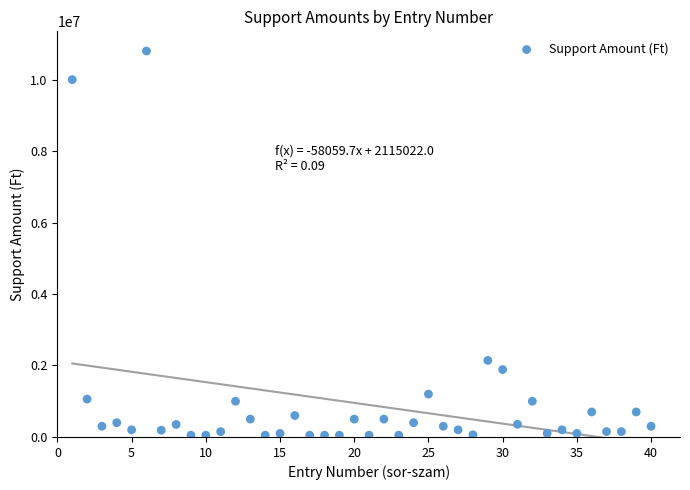

What Y value in the scatter plot is closest to 5425000?

2142000